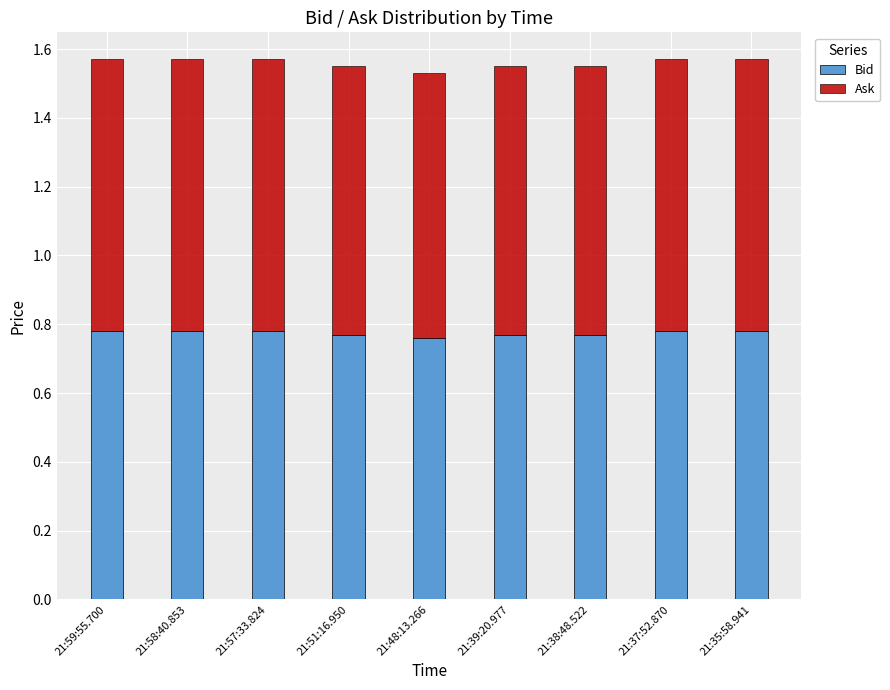

True or false: Bid has a value of 0.4 at 21:48:13.266.

False